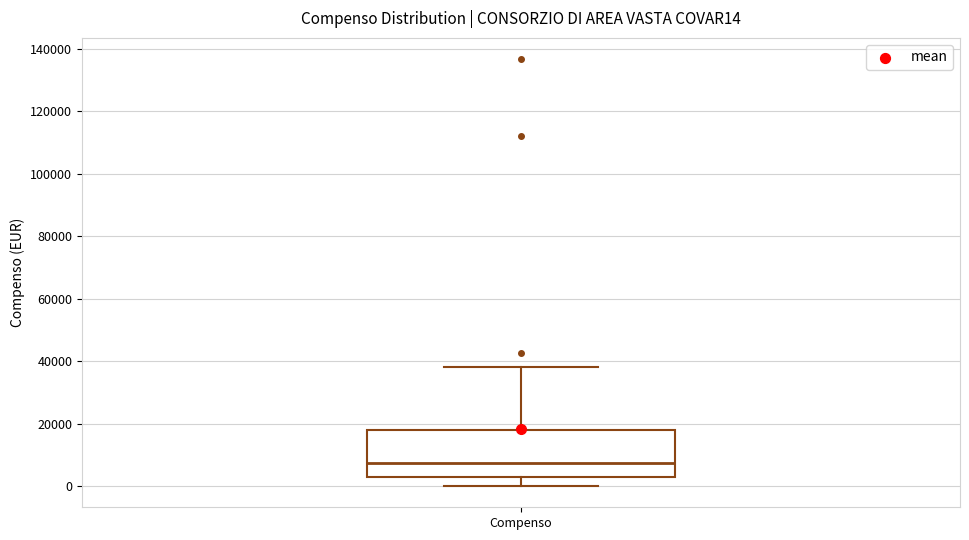

Transcribe this box plot: give where the median line is, the range the box spans, and where the two whiskers end, as read against the y-axis. The values are not printed on the chart, so give them approximately, as read against the axis.

median 8000, box 2000 to 18000, whiskers 0 to 38000